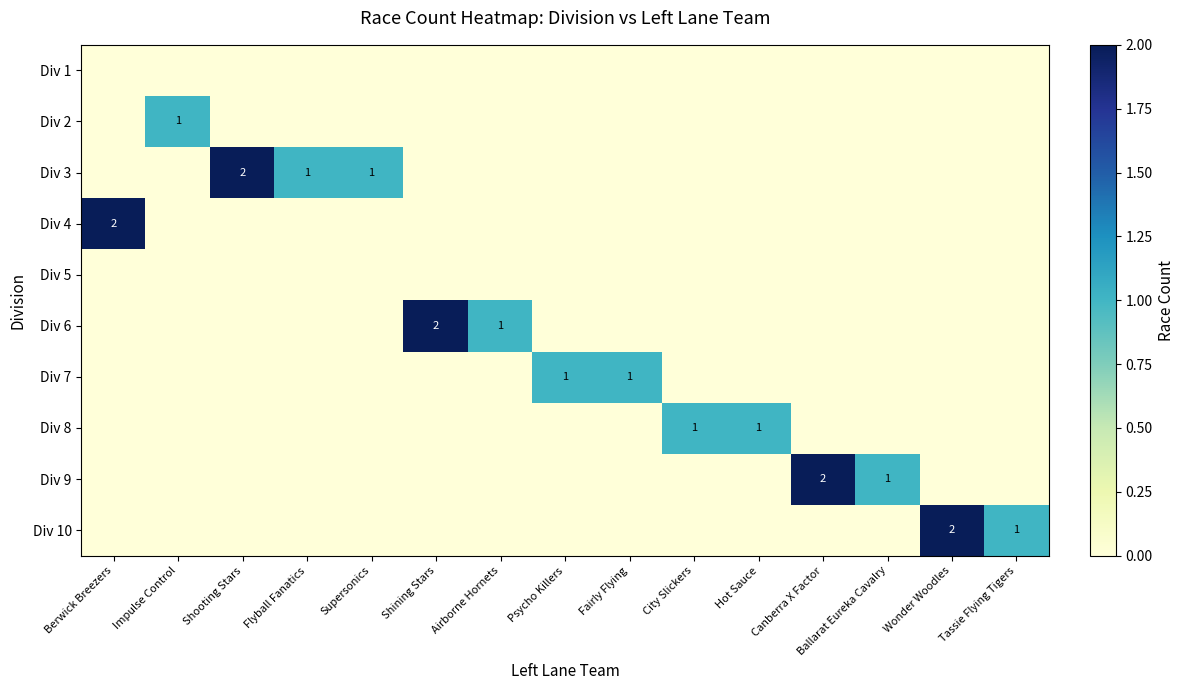

Rank the series by their maximum value, from lowest to highest.

Div 1, Div 5, Div 2, Div 7, Div 8, Div 3, Div 4, Div 6, Div 9, Div 10